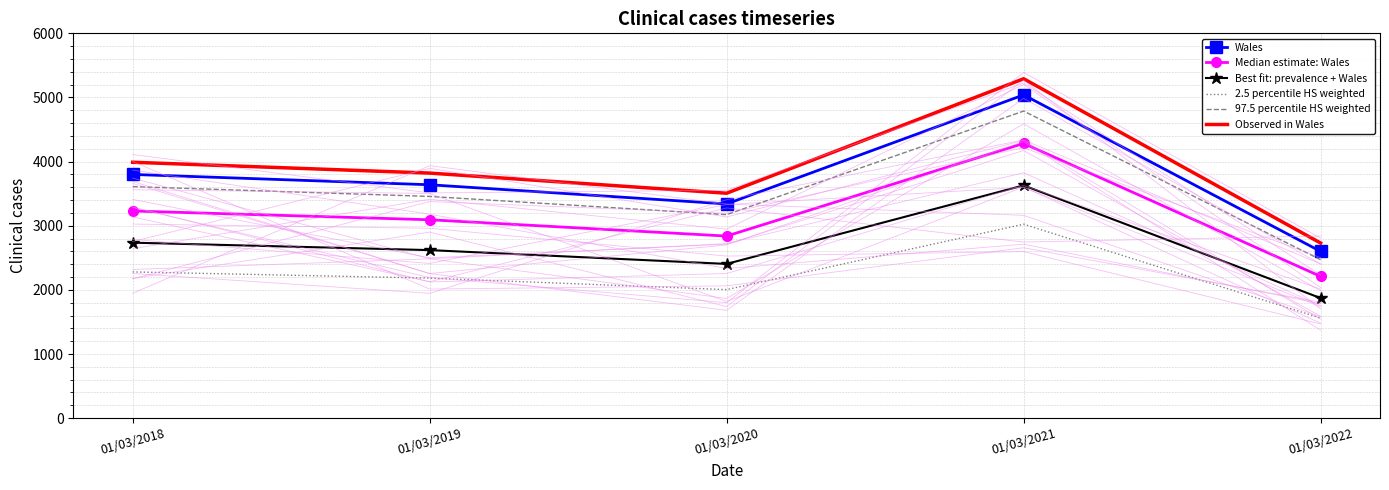

The Median estimate: Wales series shows 2210.0 at 01/03/2022. True or false?

True